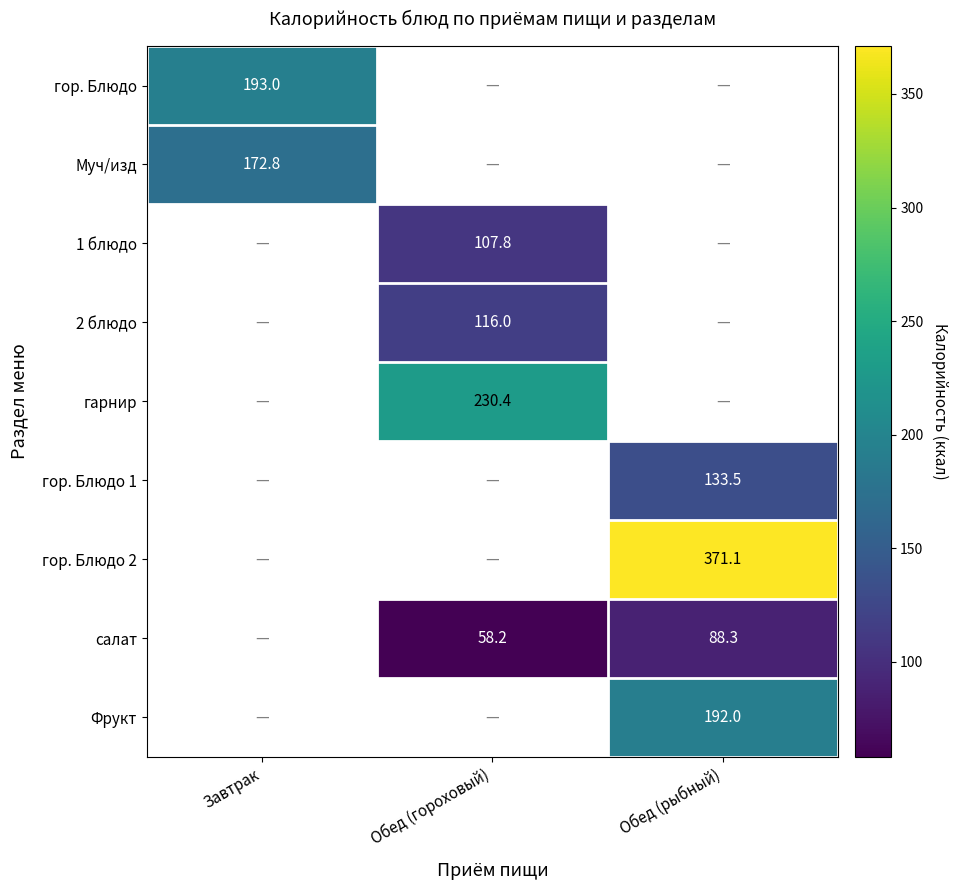

True or false: гарнир has a value of 230.4 at Обед (гороховый).

True